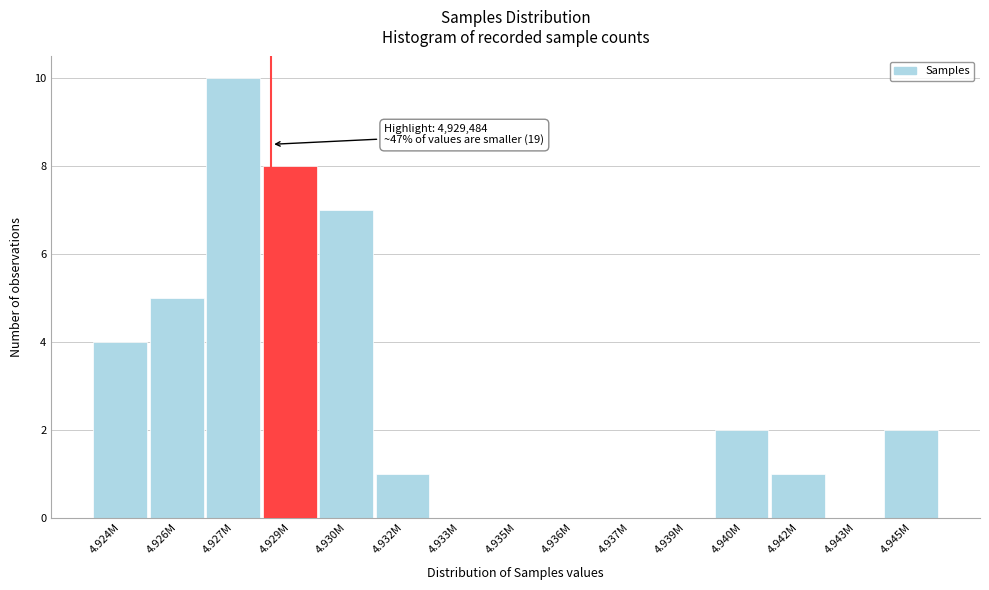

Reading left to right, list all the values displayed in this chart.

4.924M=4	4.926M=5	4.927M=10	4.929M=8	4.930M=7	4.932M=1	4.933M=0	4.935M=0	4.936M=0	4.937M=0	4.939M=0	4.940M=2	4.942M=1	4.943M=0	4.945M=2